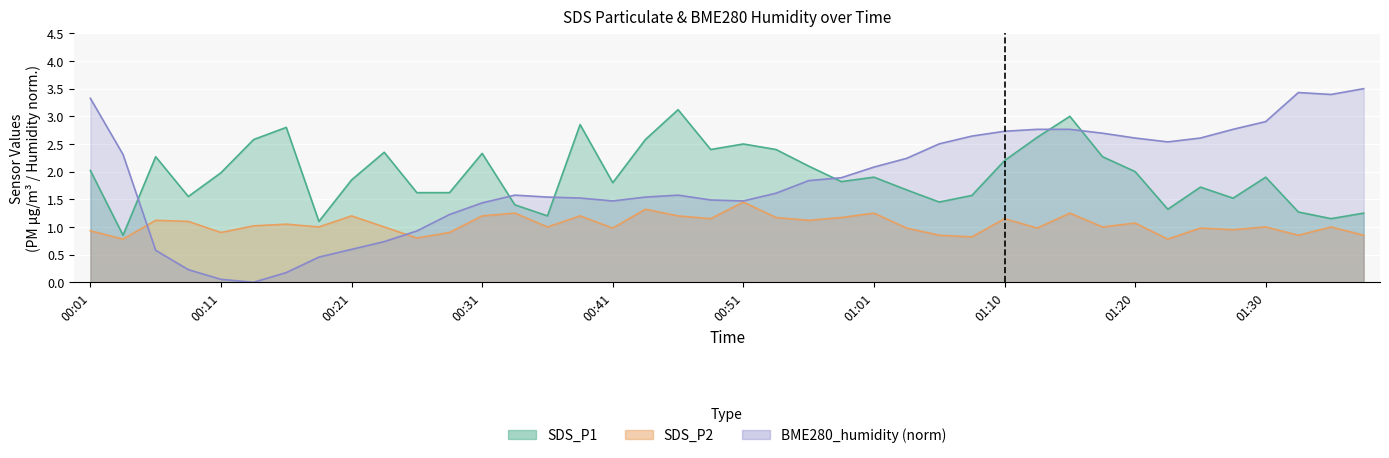

What position from the left is 00:24?

10